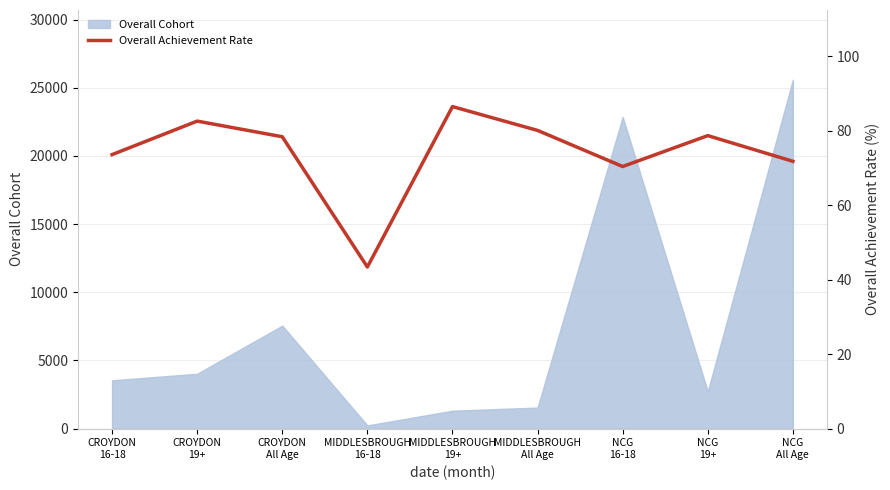

Where is the first local maximum?

CROYDON
19+